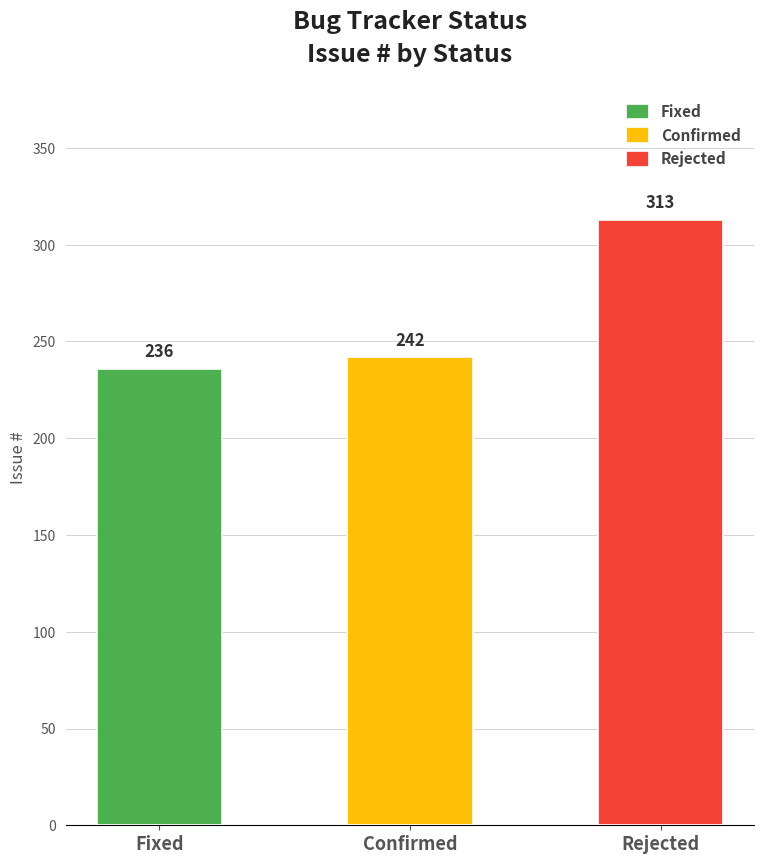

List the labels in order of value, largest first.

Rejected, Confirmed, Fixed